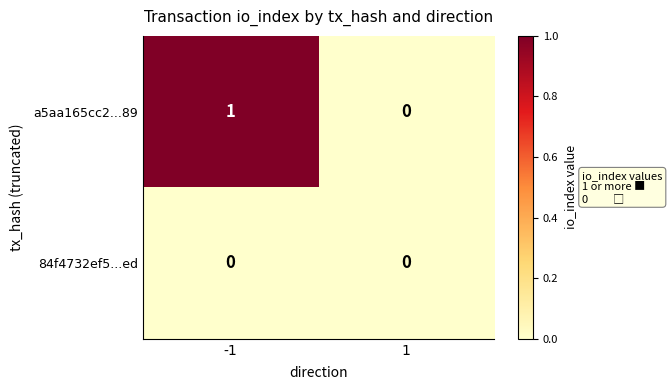

What is the greatest value displayed?

1